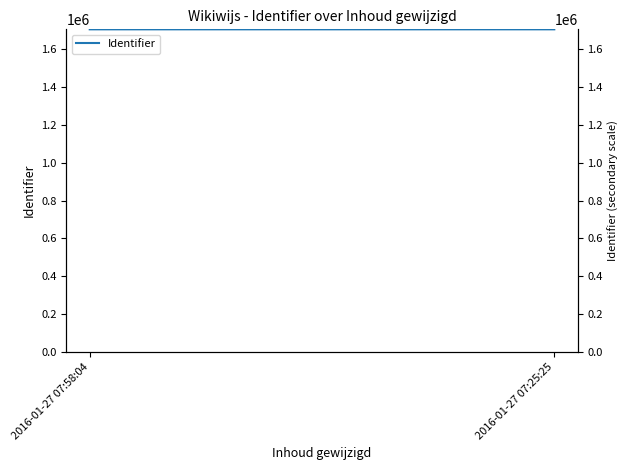

Is it true that the value at 2016-01-27 07:25:25 is 973348?

False